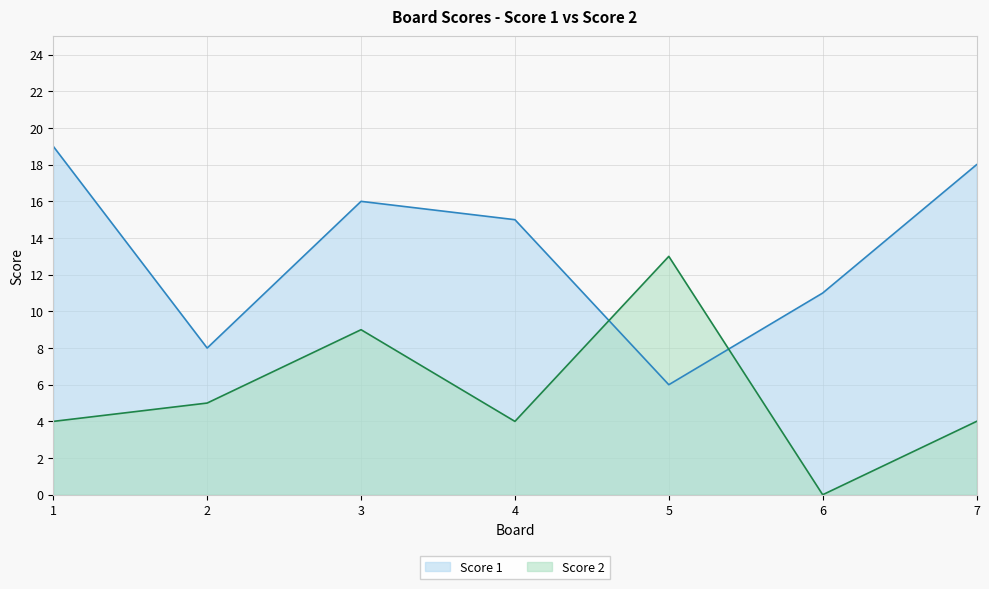

What is the total value across all series at 3?

25